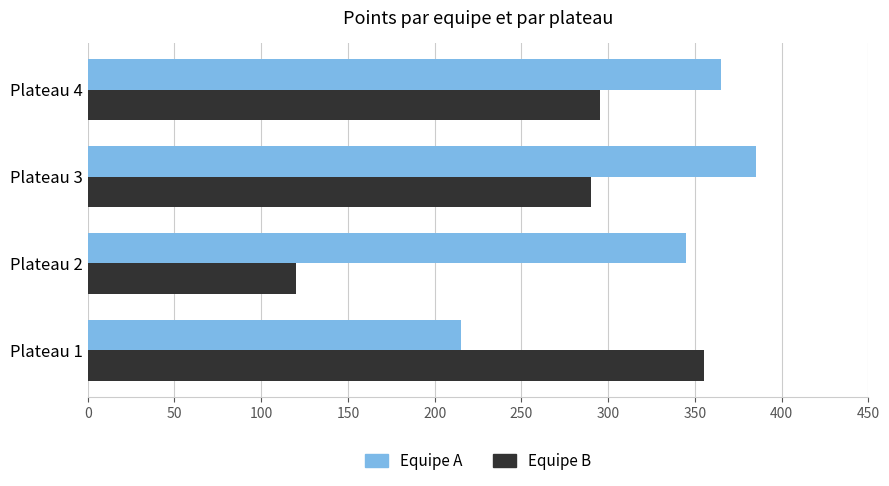

What is the difference between the maximum and second lowest values in the Equipe A series?

40